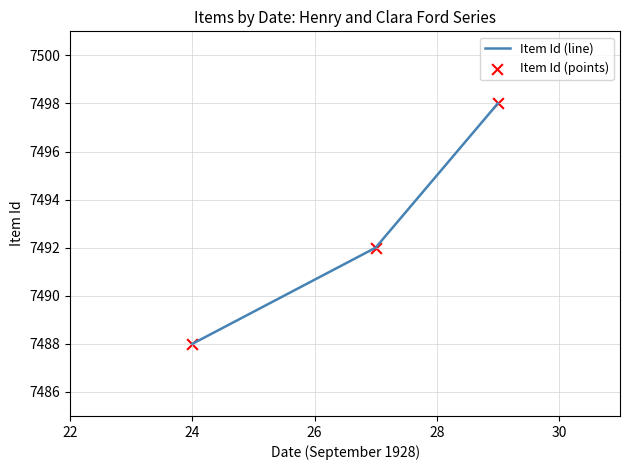

What is the minimum value shown in the chart?

7488